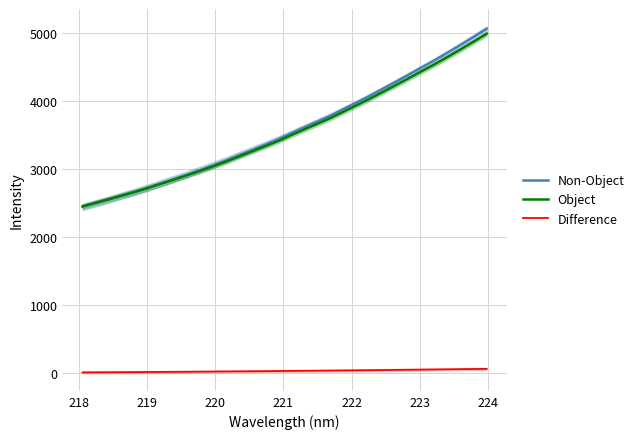

Reading left to right, transcribe all the data shown in this chart.

Non-Object: 2449.8	2503.5	2556.6	2613.1	2668.1	2727.6	2791.5	2854.2	2919.5	2987.5	3056.6	3129.9	3207.0	3283.2	3361.2	3440.9	3529.4	3616.0	3701.3	3787.0	3883.2	3979.7	4077.7	4180.1	4284.3	4389.6	4496.9	4601.7	4714.0	4828.5	4945.1	5065.0
Object: 2454.5	2506.5	2558.1	2612.9	2666.3	2724.0	2785.9	2846.7	2910.1	2976.0	3043.1	3114.2	3188.9	3262.9	3338.5	3415.9	3501.7	3585.7	3668.5	3751.6	3844.8	3938.4	4033.6	4132.9	4233.9	4336.1	4440.1	4541.8	4650.8	4761.8	4874.9	4991.2
Difference: 13.2	14.2	15.3	16.4	17.5	18.7	20.0	21.3	22.6	23.9	25.3	26.8	28.3	29.8	31.4	33.0	34.8	36.5	38.2	39.9	41.8	43.8	45.7	47.8	49.9	52.0	54.1	56.2	58.5	60.7	63.1	65.5